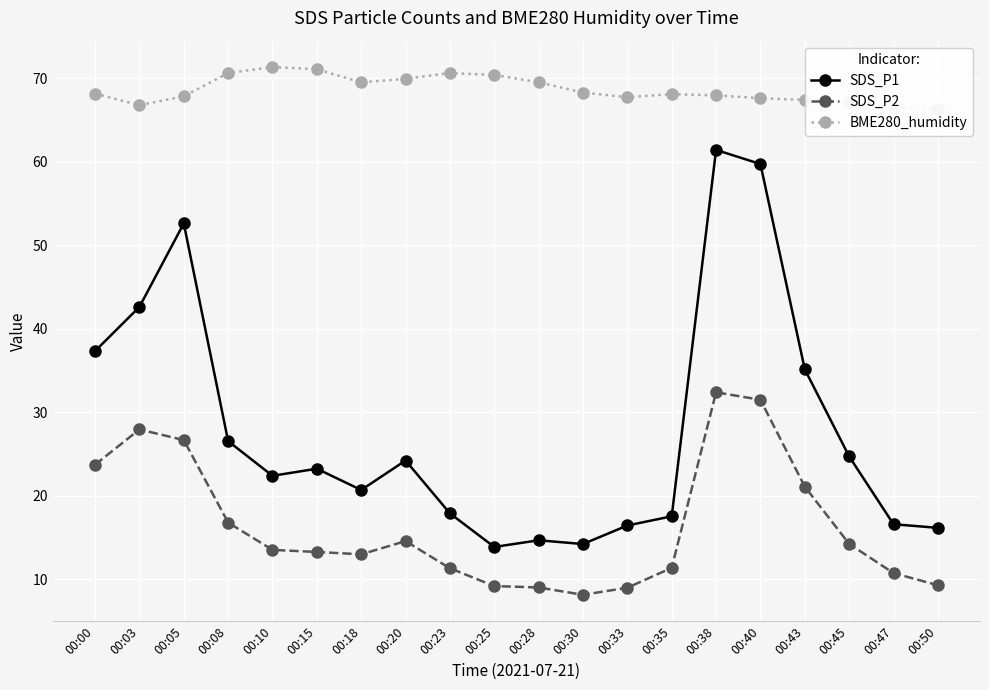

How many values in the SDS_P2 series are below 13?

8